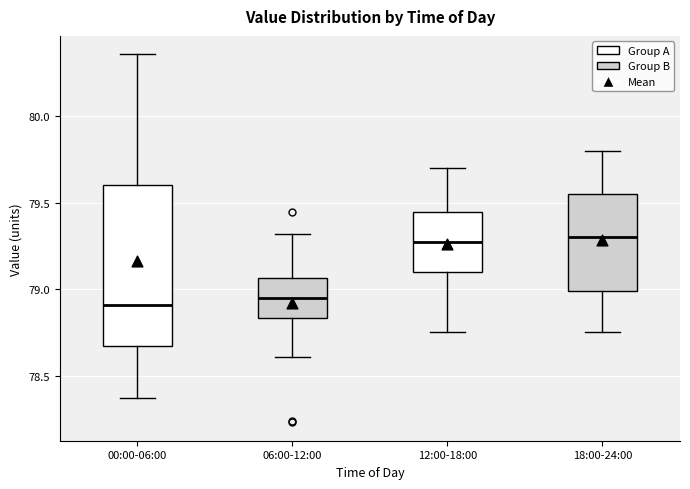

Reading left to right, read every box against the y-axis: the position of its median line, the range the box covers, and the ends of its whiskers. The values are not printed on the chart, so give them approximately, as read against the axis.

00:00-06:00: median 78.90, box 78.65 to 79.60, whiskers 78.35 to 80.35
06:00-12:00: median 78.95, box 78.85 to 79.05, whiskers 78.60 to 79.30
12:00-18:00: median 79.30, box 79.10 to 79.45, whiskers 78.75 to 79.70
18:00-24:00: median 79.30, box 79.00 to 79.55, whiskers 78.75 to 79.80